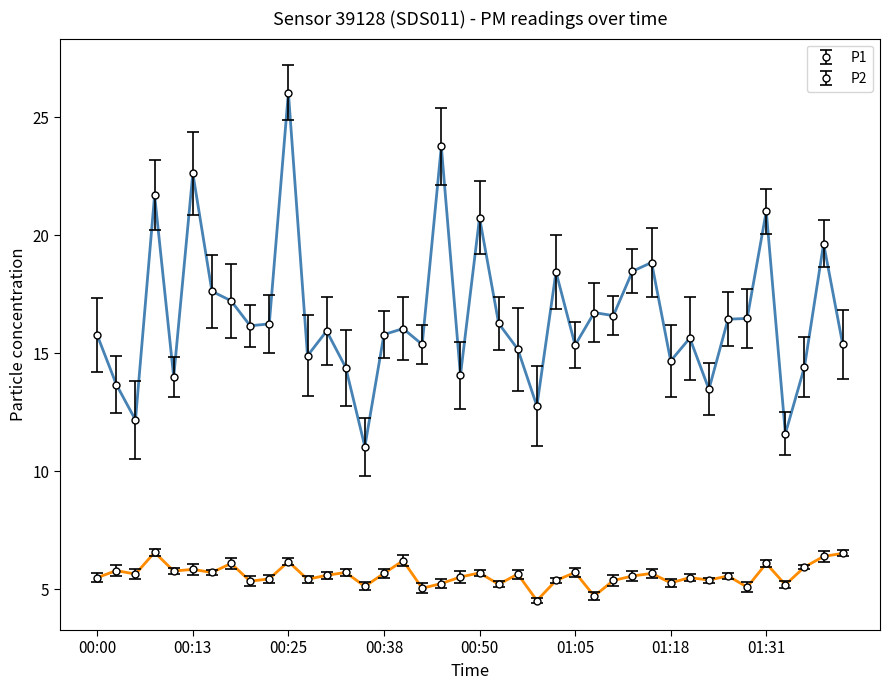

What is the highest value of the P2 series?

6.6